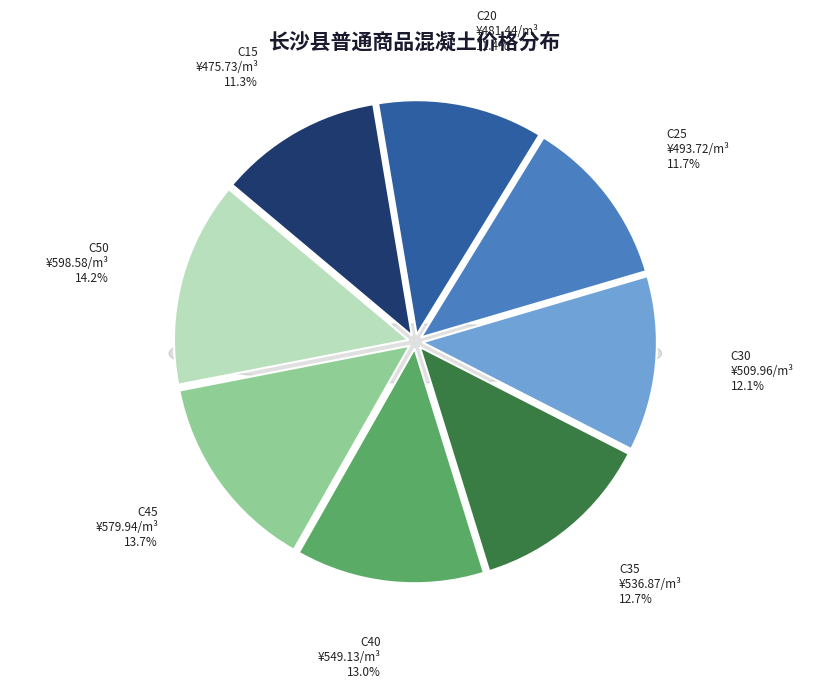

Which category has the smallest portion of the pie?

C15